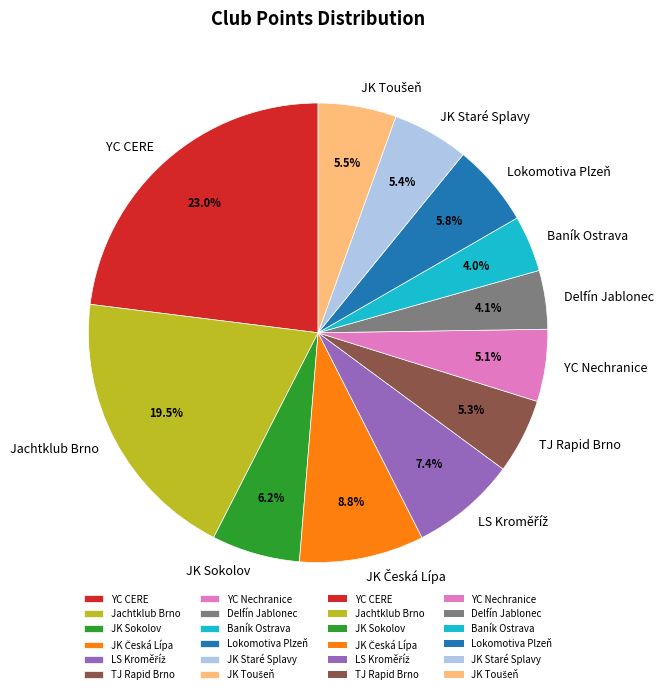

Which category has the biggest portion of the pie?

YC CERE